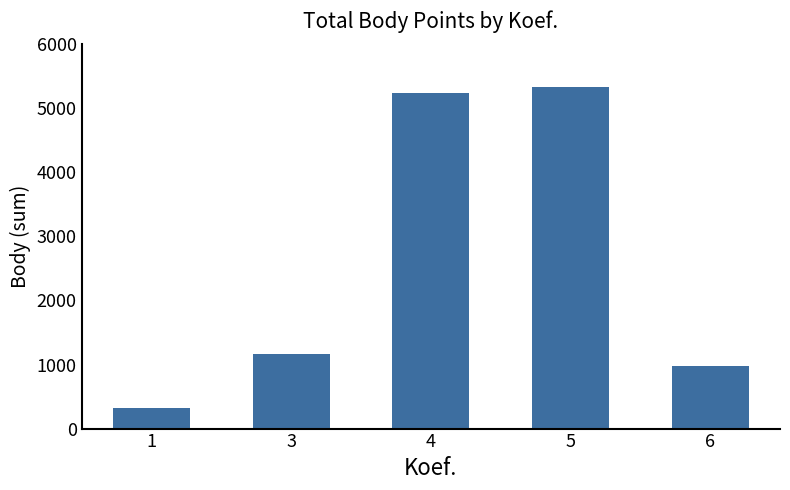

Rank the categories by value from highest to lowest.

5, 4, 3, 6, 1